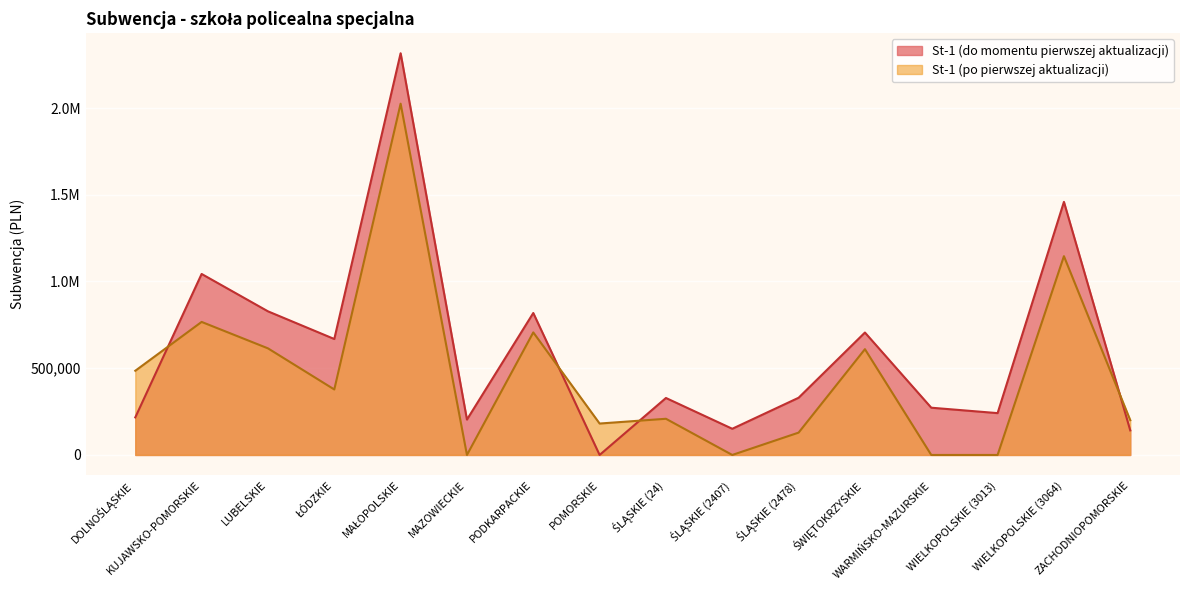

What is the spread (max minus min) of values at LUBELSKIE?

213403.6